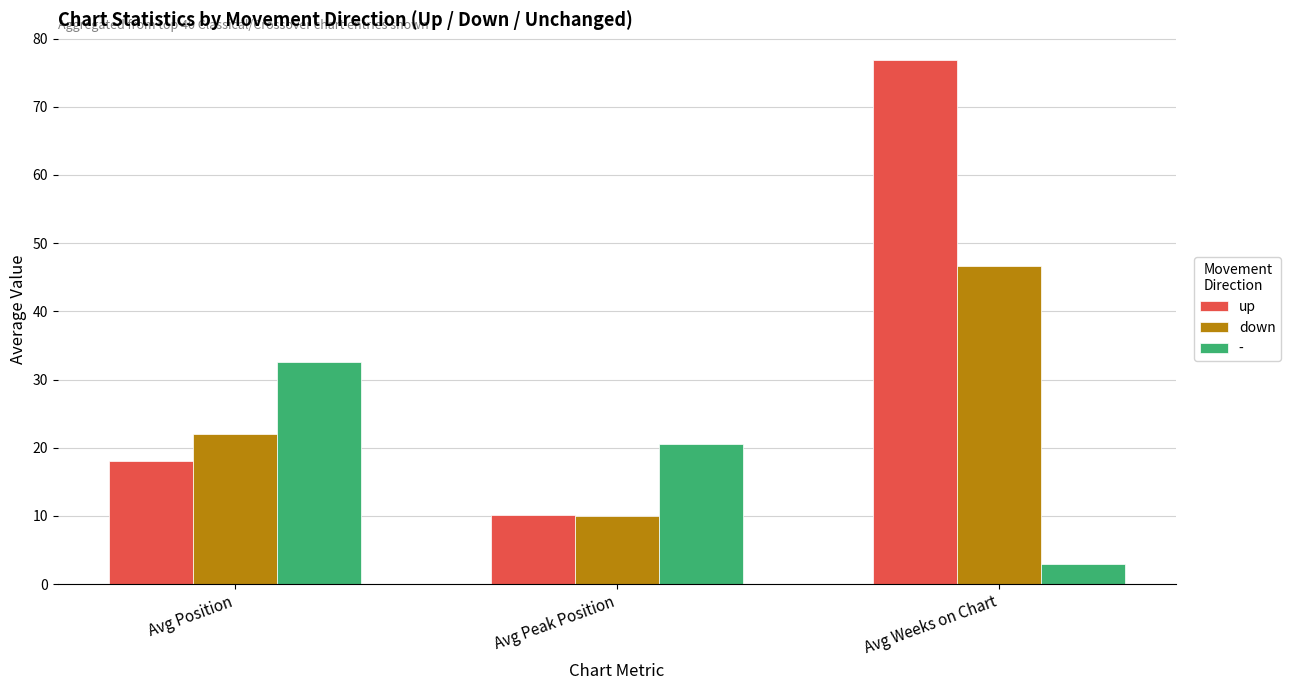

At which label does up first exceed 18?

Avg Position